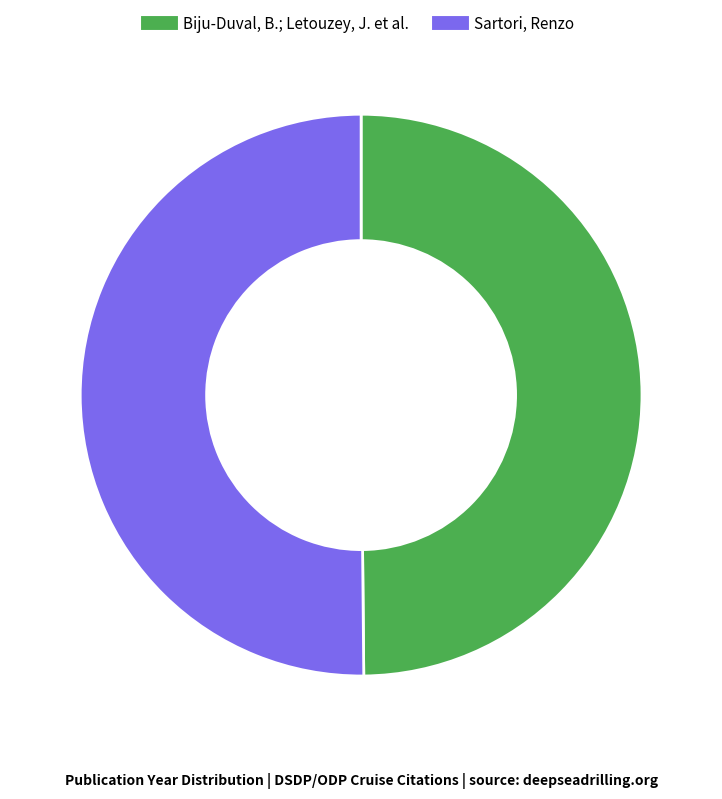

Is it true that Biju-Duval, B.; Letouzey, J. et al. is 57% of the pie?

False